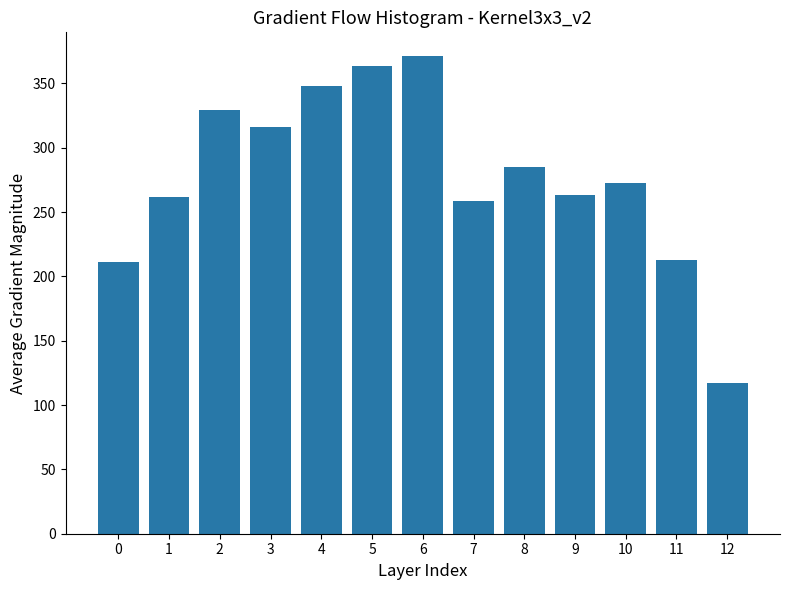

Reading left to right, transcribe all the data shown in this chart.

211.0	261.9	329.1	316.2	348.3	363.3	371.1	258.5	285.0	263.5	272.6	212.9	117.1